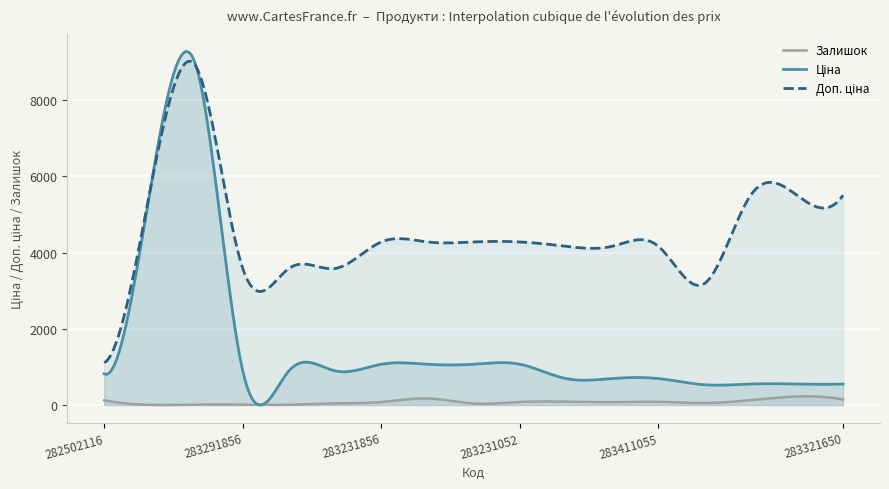

What position from the right is 283231651?

10